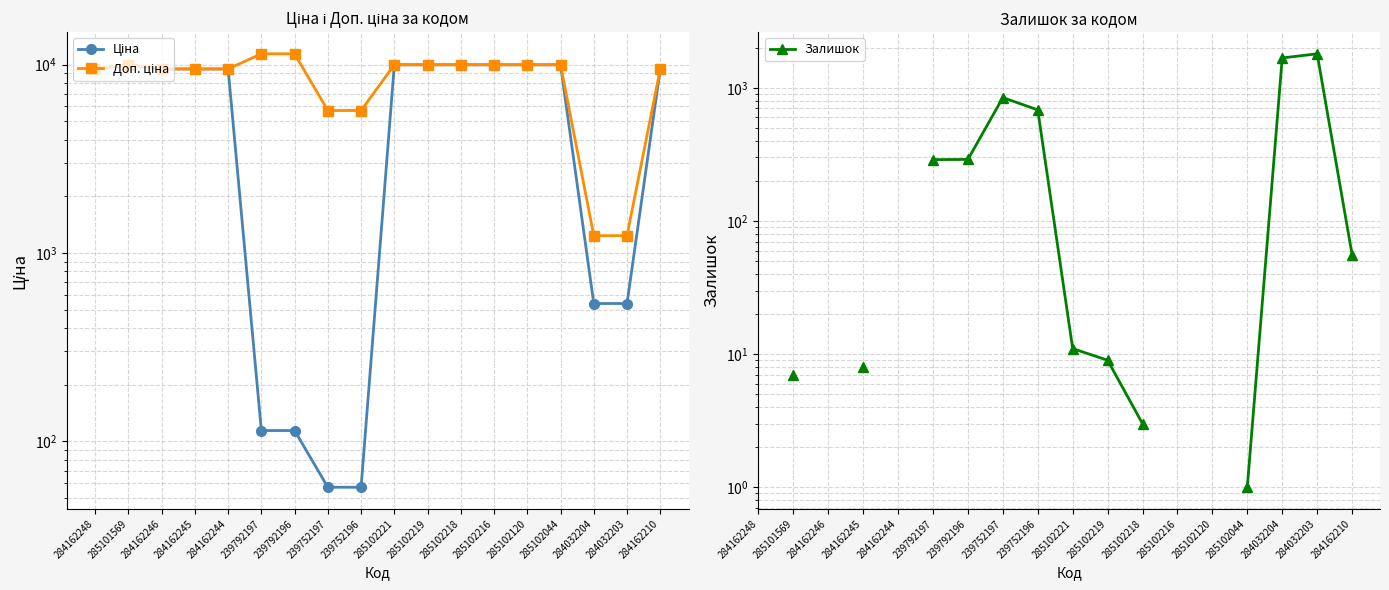

What is the sum of all Ціна values?

118645.6